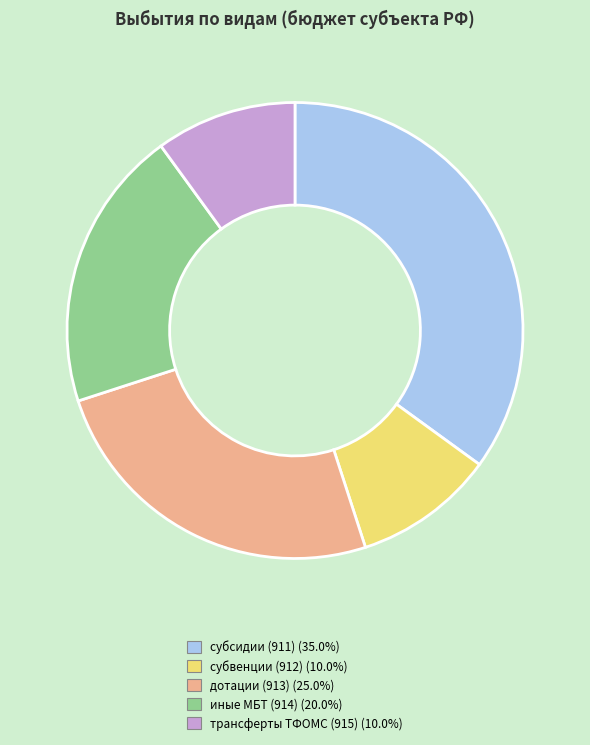

Is there any slice that represents more than half of the pie?

No